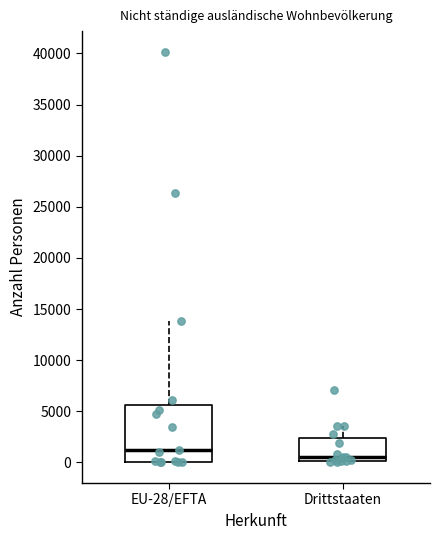

Reading left to right, transcribe this box plot: for each box, give where its median line is, the range the box spans, and where its two whiskers end, as read against the y-axis. The values are not printed on the chart, so give them approximately, as read against the axis.

EU-28/EFTA: median 1000, box 0 to 5500, whiskers 0 to 14000
Drittstaaten: median 500, box 0 to 2500, whiskers 0 (just below the box's lower edge) to 3500